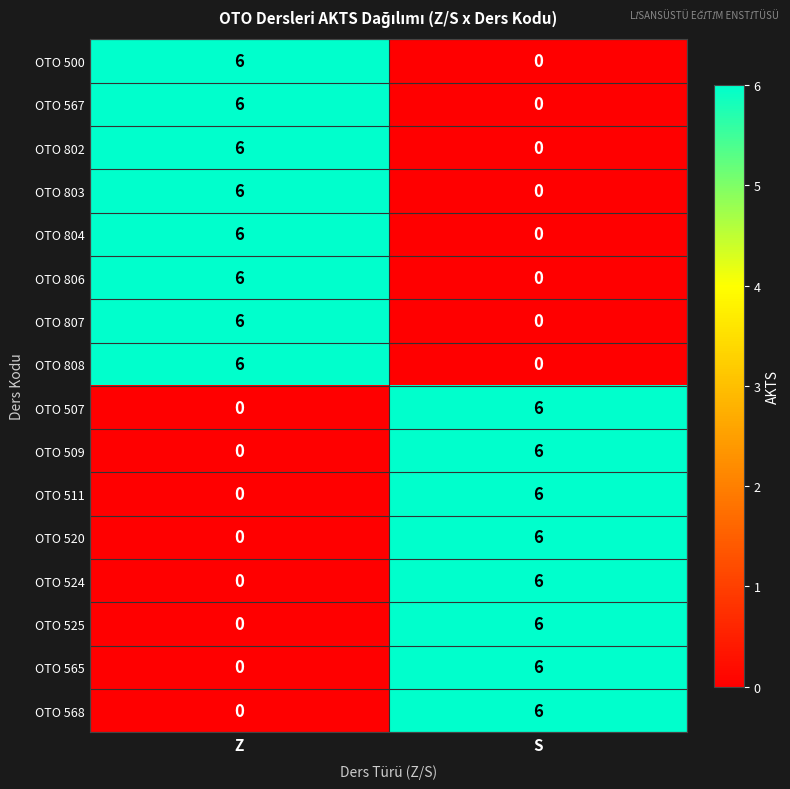

What is the spread (max minus min) of values at S?

6